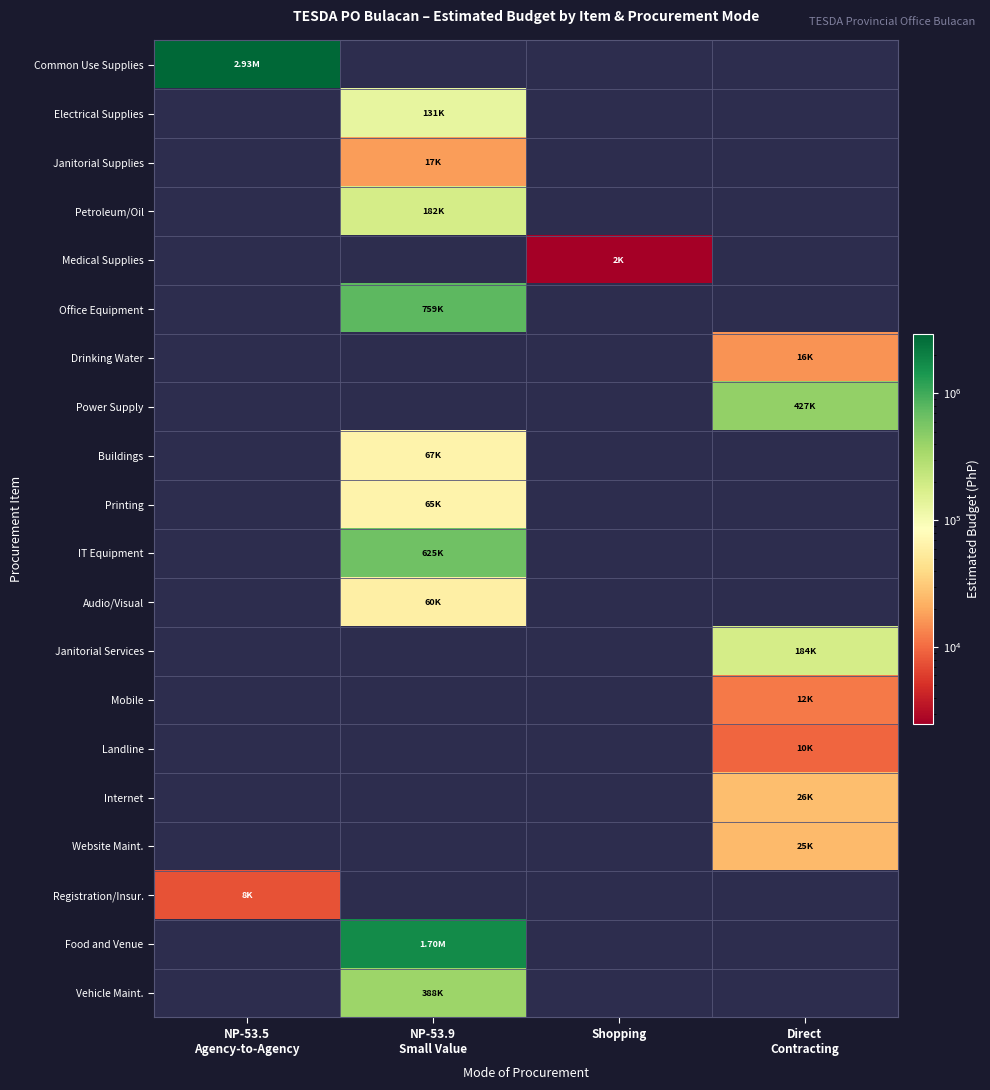

Between Shopping and Direct
Contracting, which is larger?

Direct
Contracting